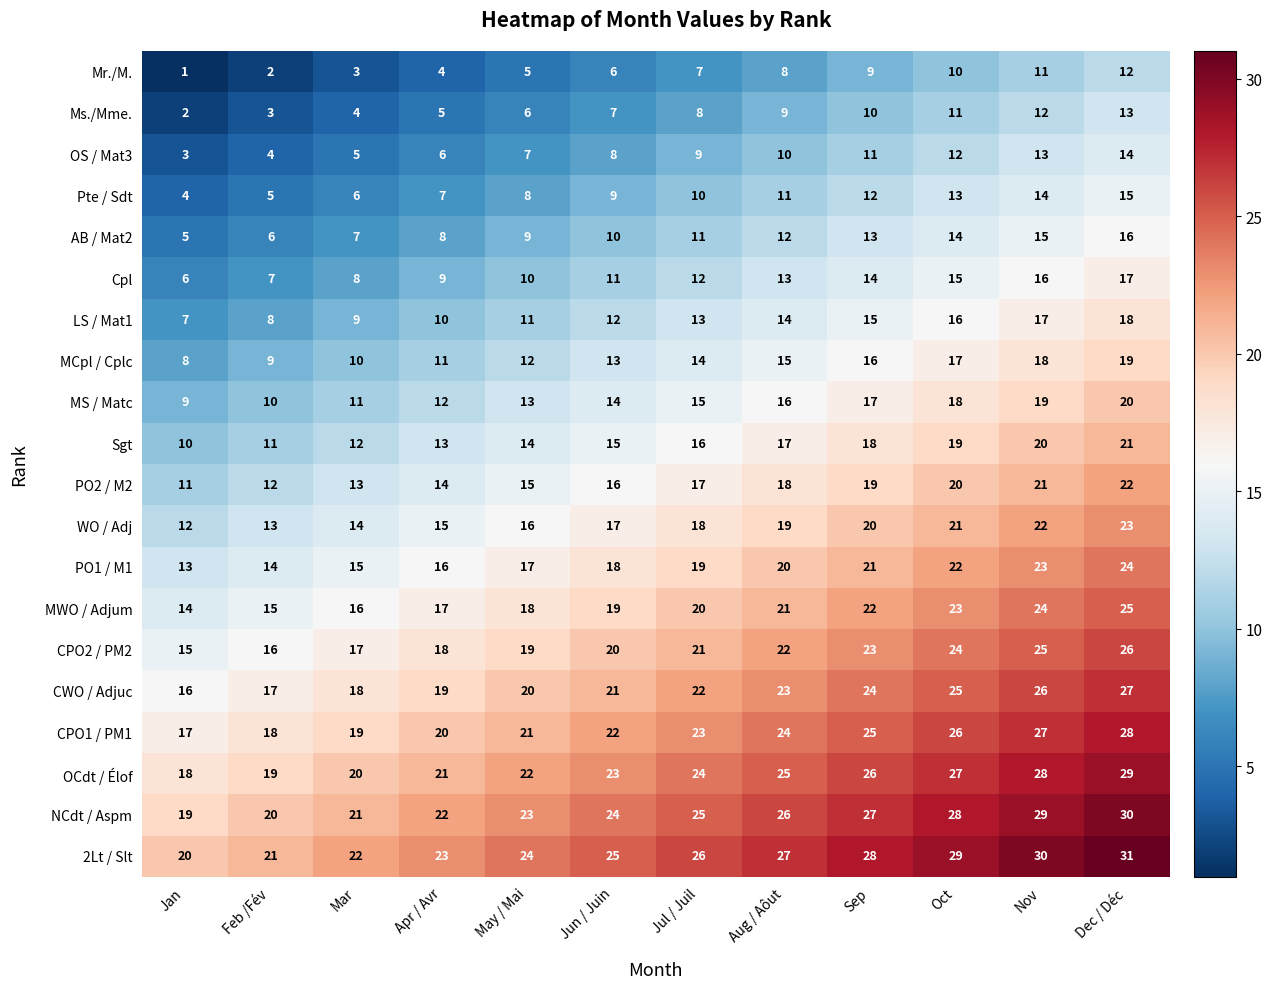

What is the difference between the highest and lowest values at Jul / Juil?

19